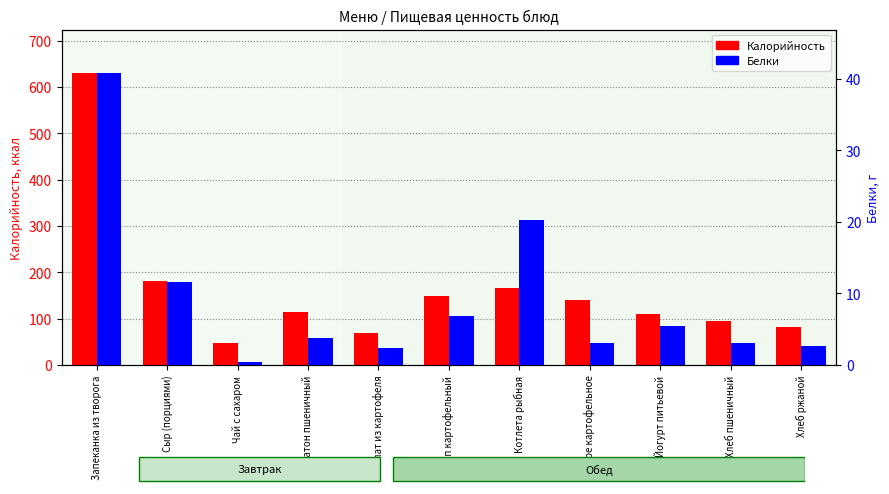

At how many categories does at least one series exceed 431?

1